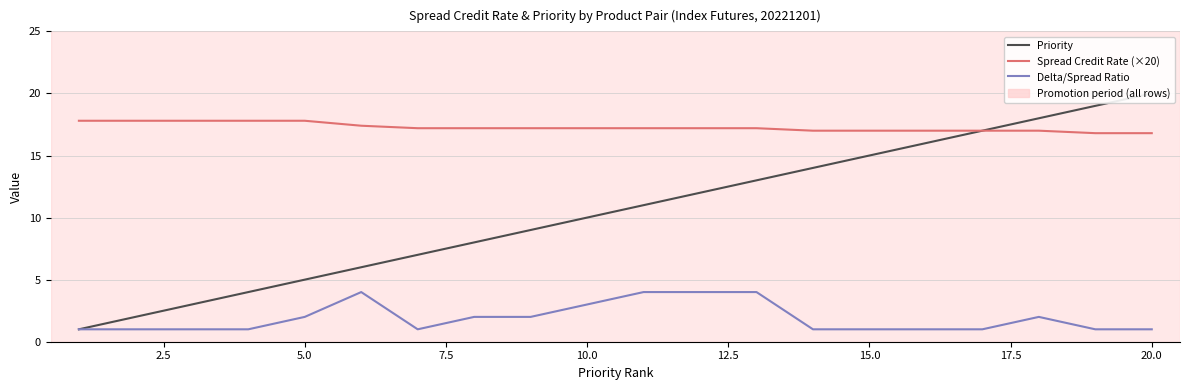

True or false: Delta/Spread Ratio and Priority intersect in this chart.

False